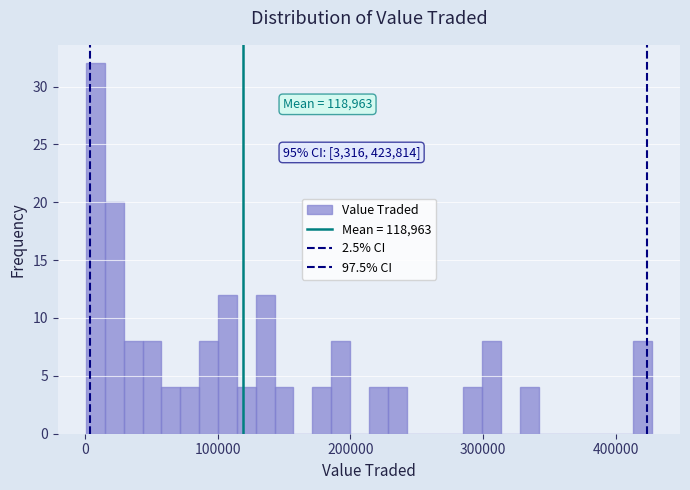

Read against the x-axis, roughly where is the centre of the tallest bar?

10000